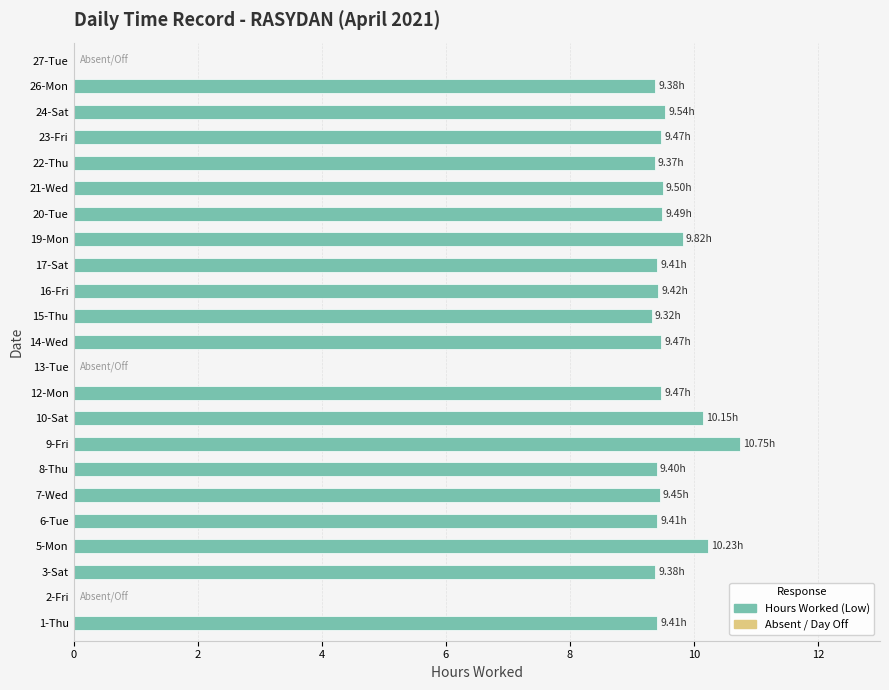

Does the chart contain stacked bars?

No